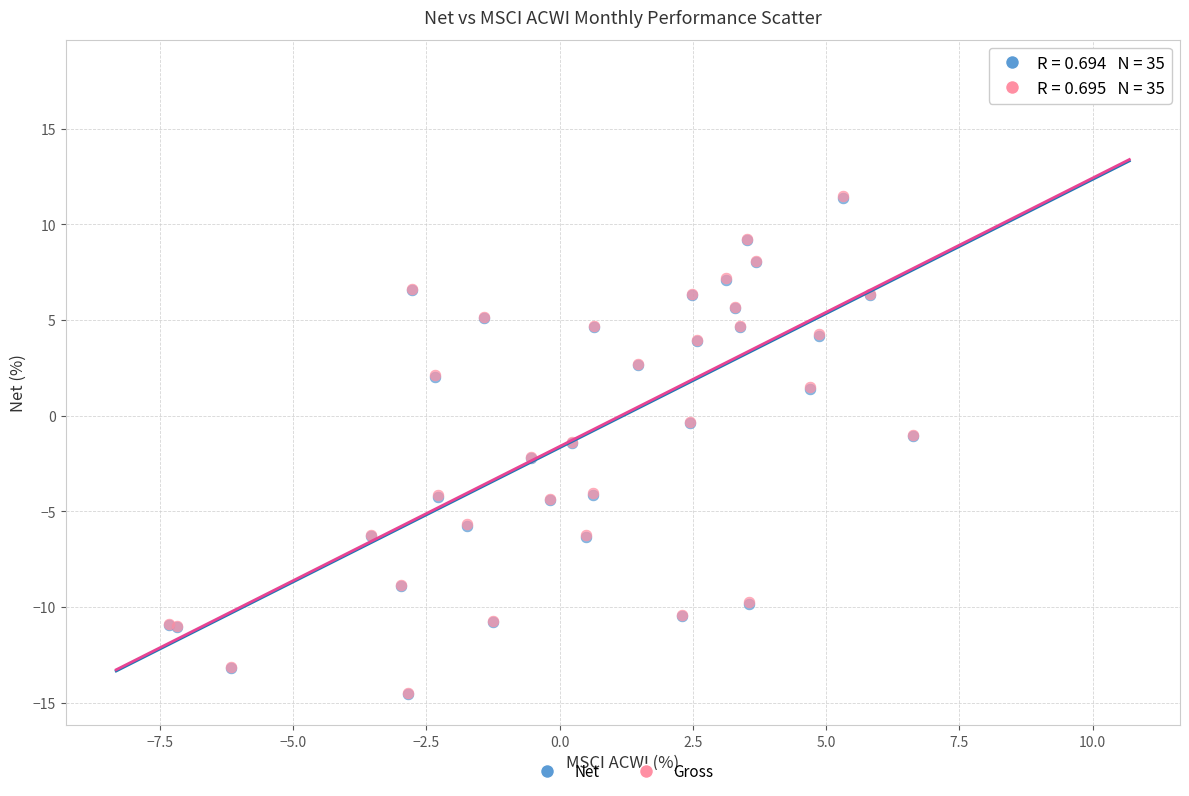

What are all the series names shown in the legend?

Net, Gross